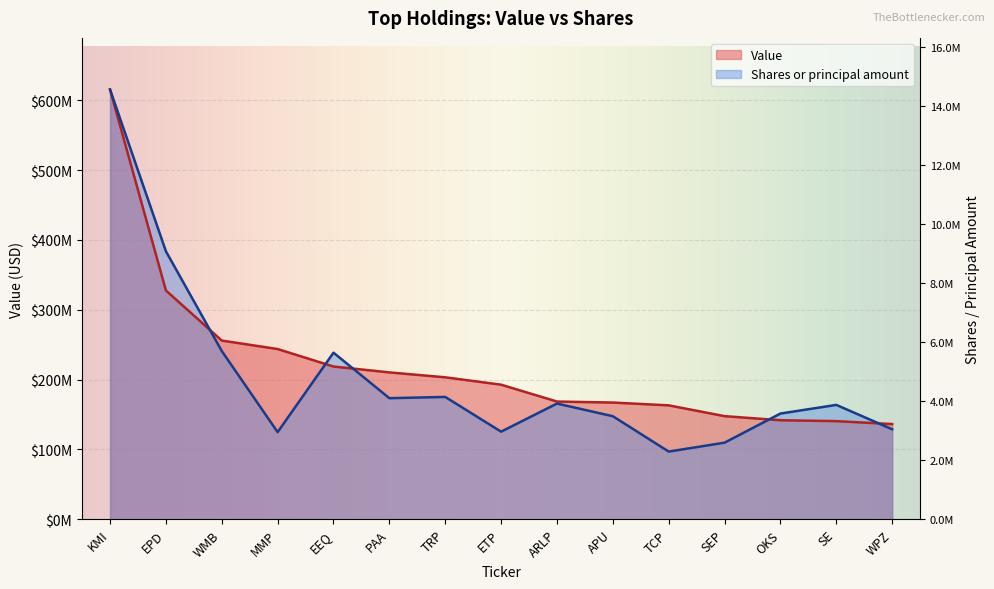

How many intersections are there between Shares or principal amount and Value?

5